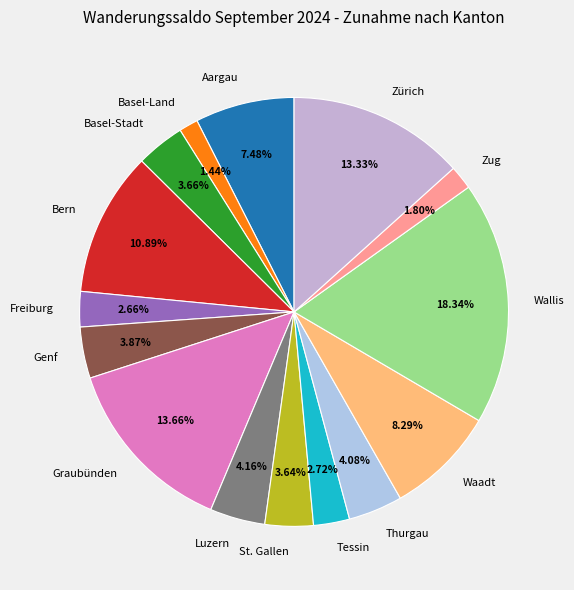

What is the largest slice in the pie chart?

Wallis